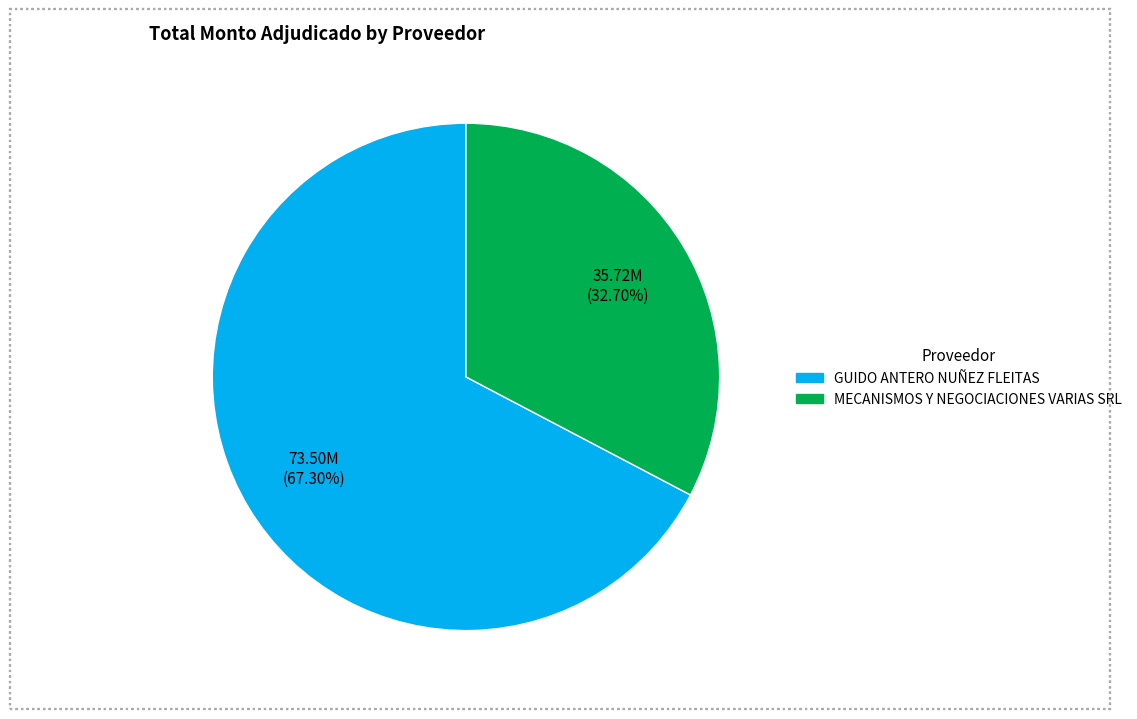

What percentage is the GUIDO ANTERO NUÑEZ FLEITAS slice, to the nearest percent?

67%